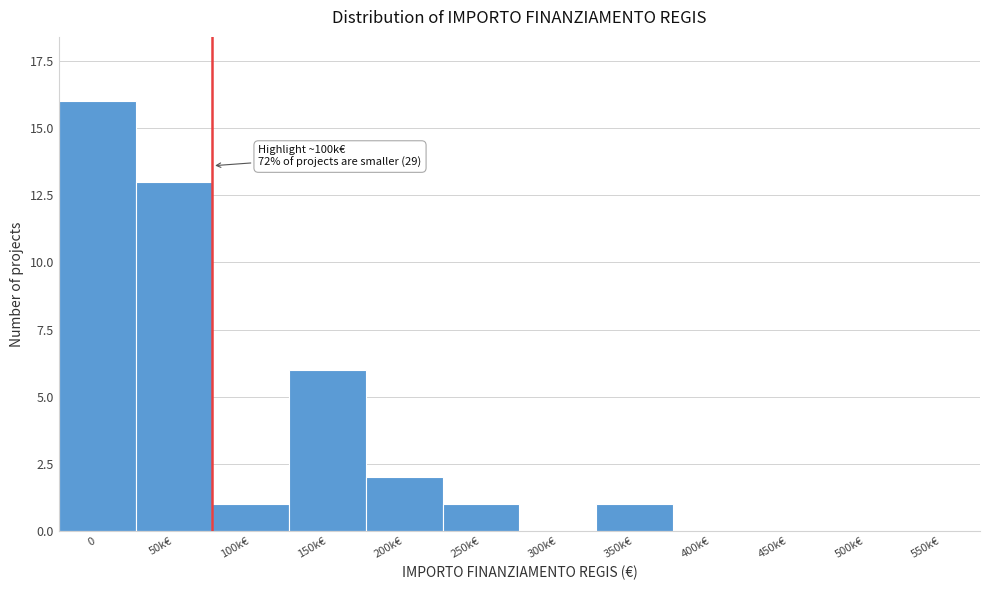

Reading left to right, transcribe all the data shown in this chart.

0=16	50k€=13	100k€=1	150k€=6	200k€=2	250k€=1	300k€=0	350k€=1	400k€=0	450k€=0	500k€=0	550k€=0